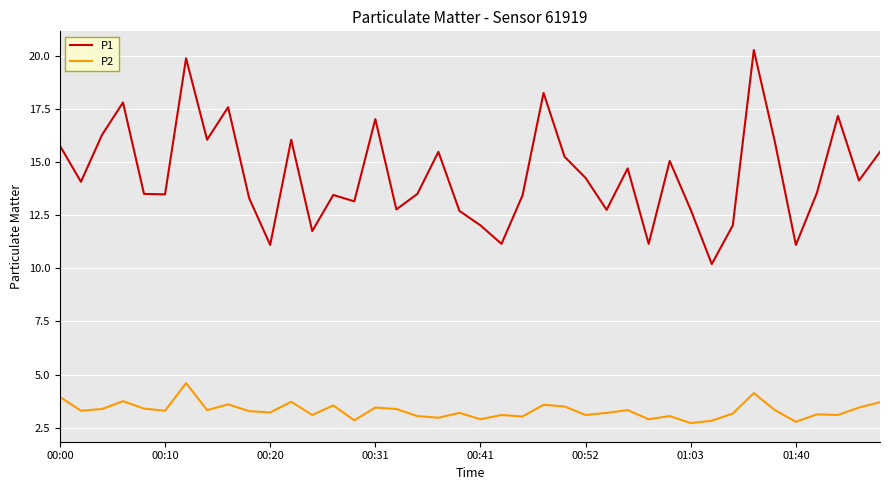

Does the chart display data point markers on the line(s)?

No